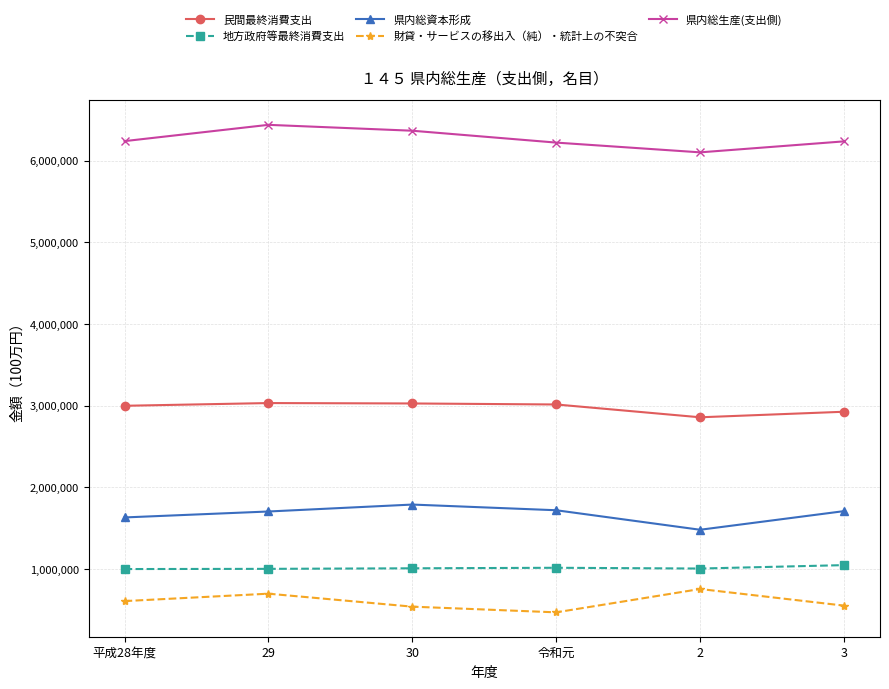

The 民間最終消費支出 series shows 4987715 at 平成28年度. True or false?

False